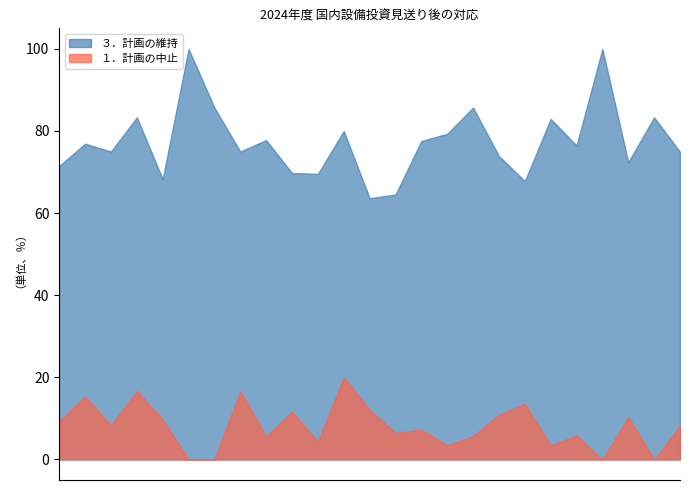

True or false: １．計画の中止 and ３．計画の維持 intersect in this chart.

False